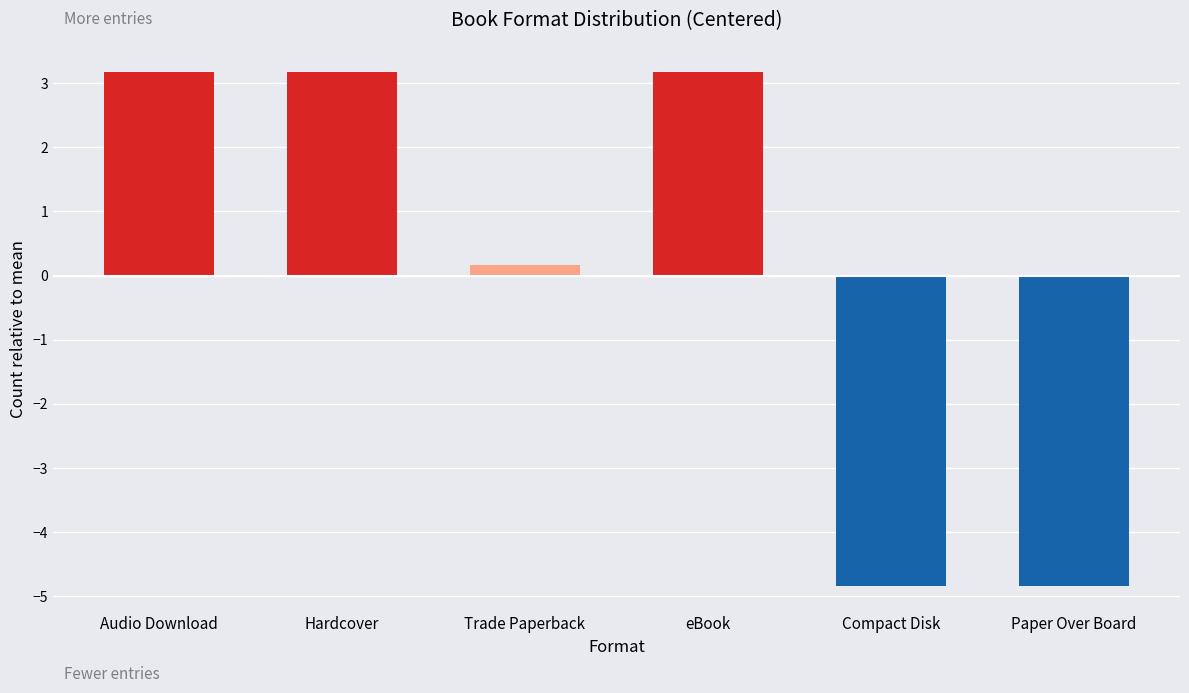

Reading left to right, what are all the values shown in this chart?

3.2	3.2	0.2	3.2	-4.8	-4.8